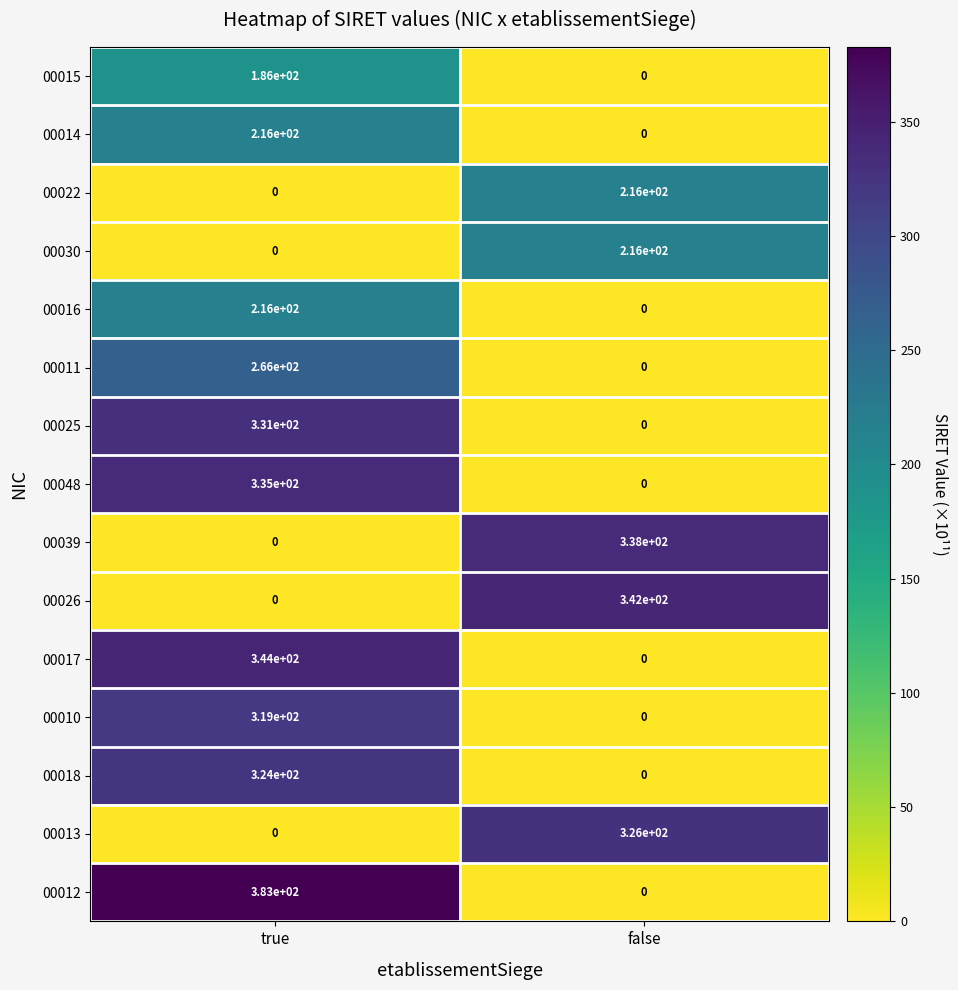

The 00011 series shows 266 at true. True or false?

True